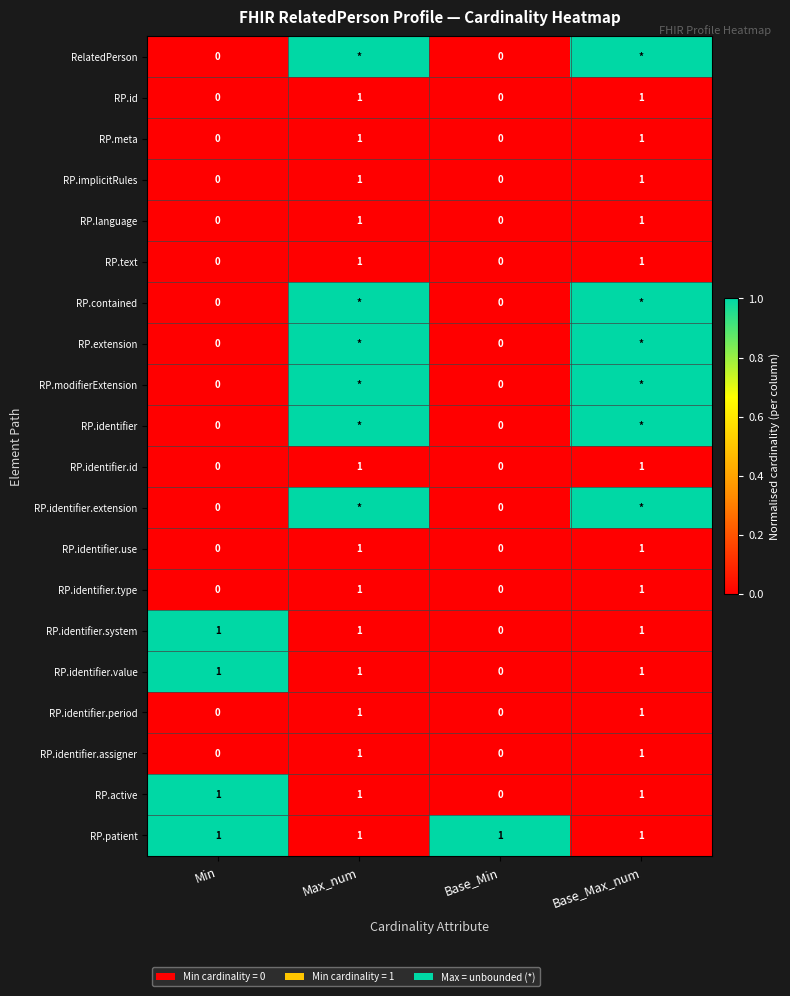

At which label is RP.active closest to 0?

Base_Min